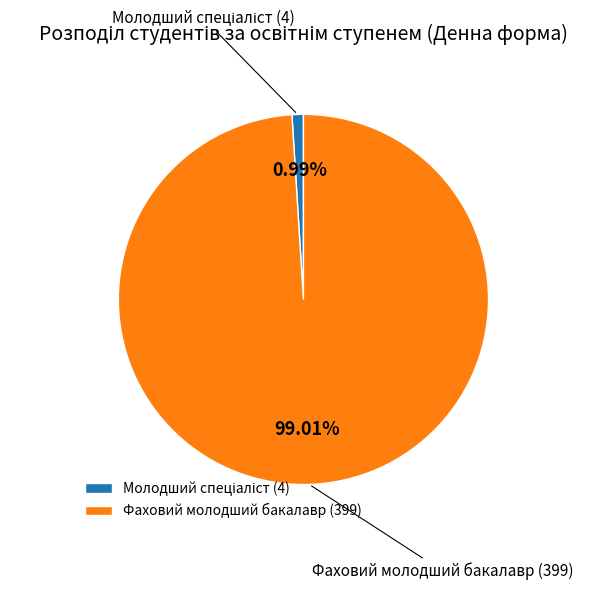

Is Фаховий молодший бакалавр the majority of the pie?

Yes